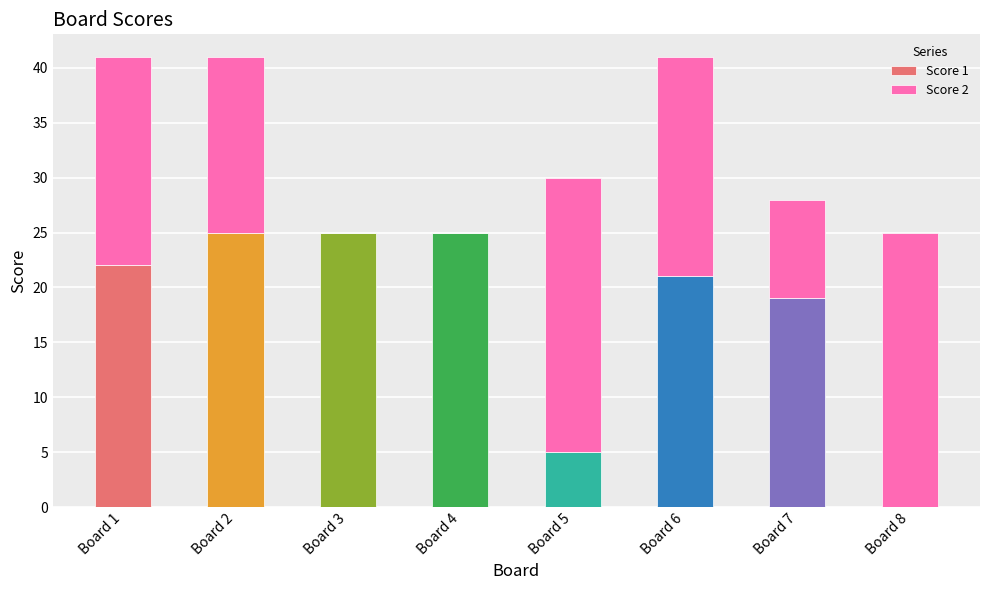

True or false: Score 1 has a value of 37 at Board 1.

False